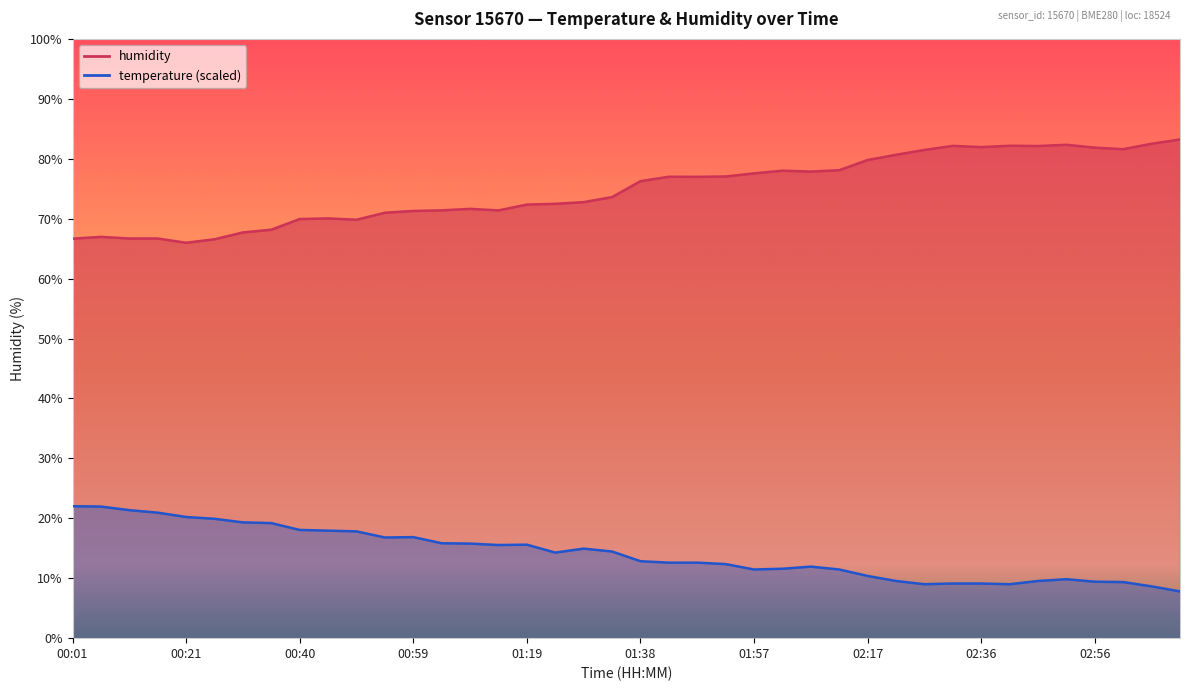

At which label does humidity reach its peak?

03:10